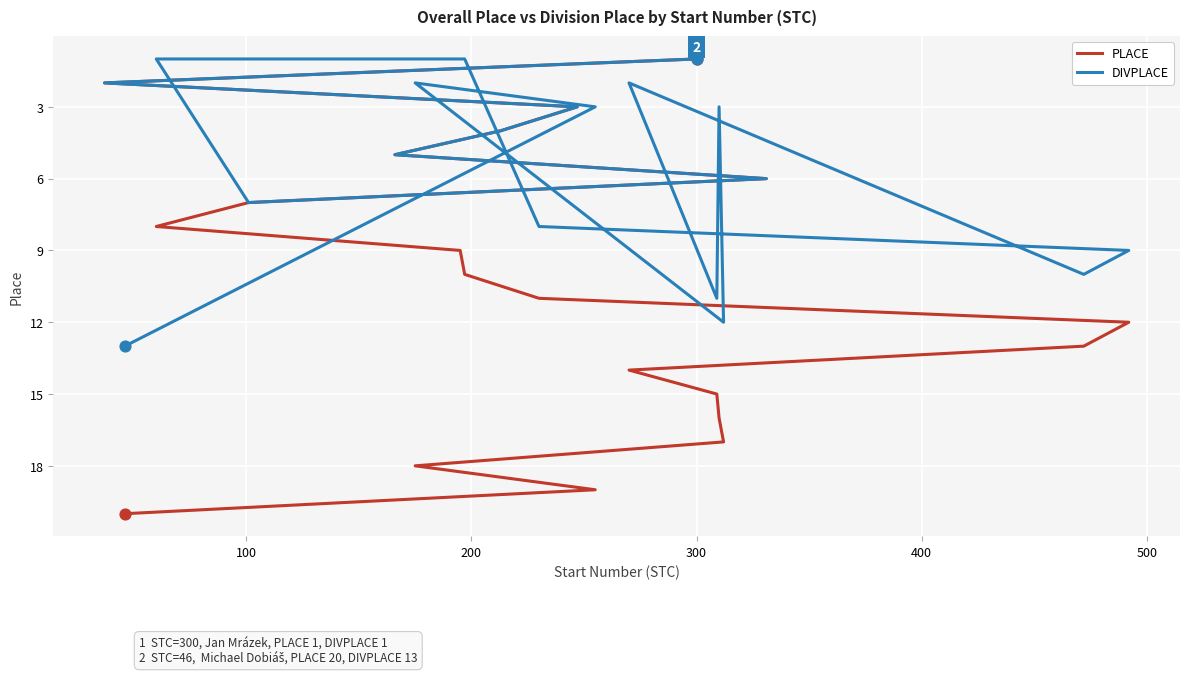

Which series has the largest Y range (max minus min)?

PLACE